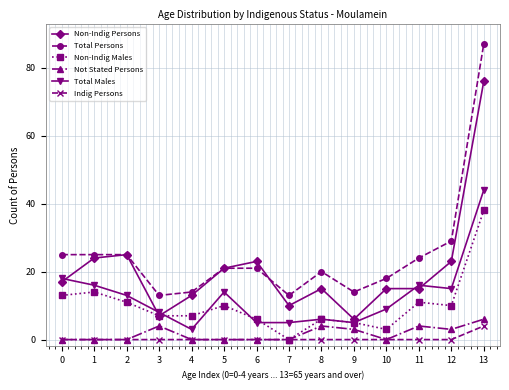

Which series has the largest range (max minus min)?

Total Persons